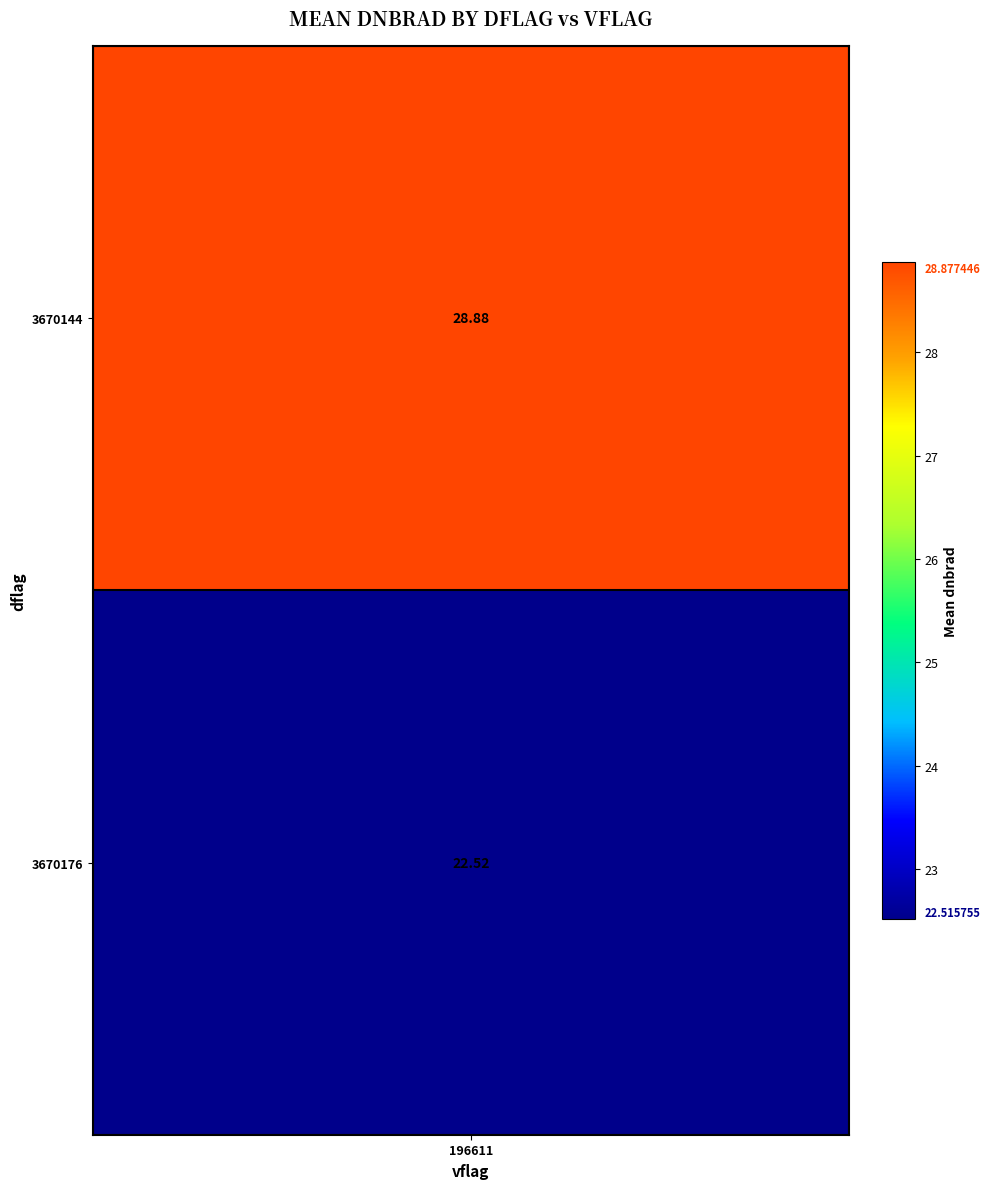

True or false: 3670176 has a value of 58.5 at 3866755.

False